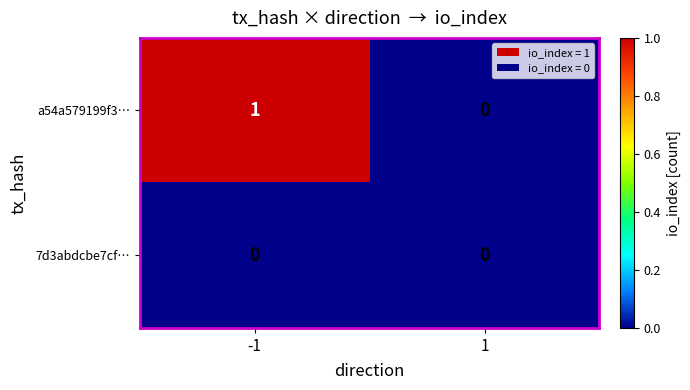

List the series in order of their overall mean, highest first.

a54a579199f3…, 7d3abdcbe7cf…